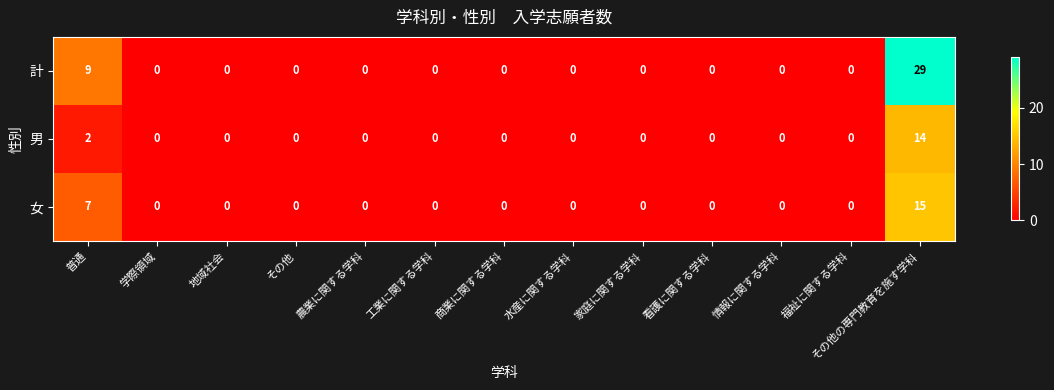

What is the average value of the 計 series?

3